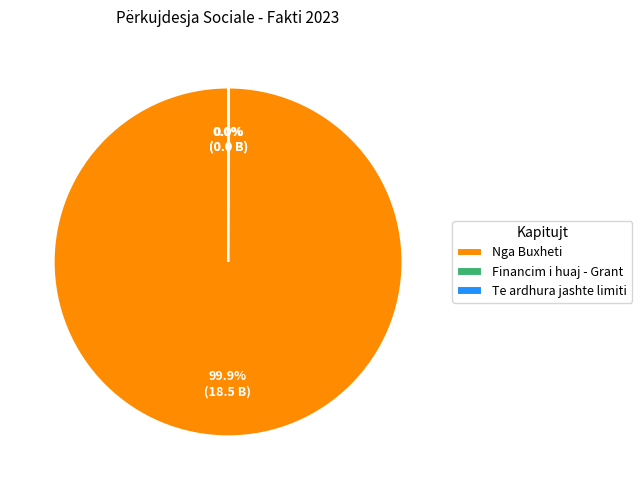

Does Nga Buxheti account for over 50% of the chart?

Yes